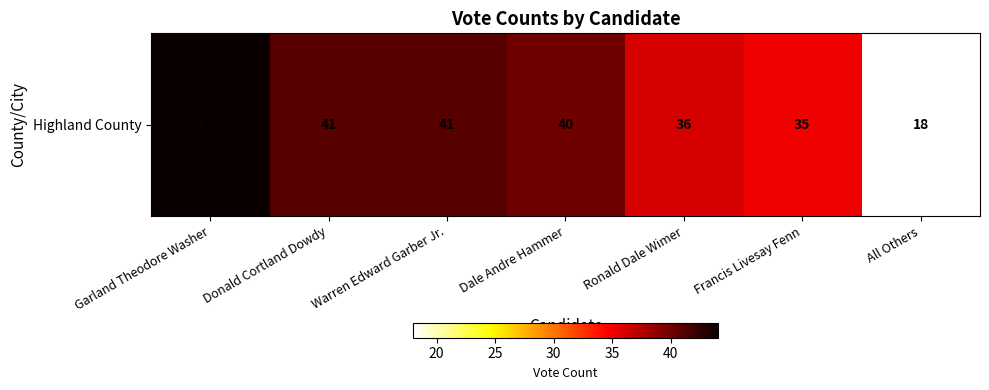

What is the approximate value at All Others, to the nearest 10?

20